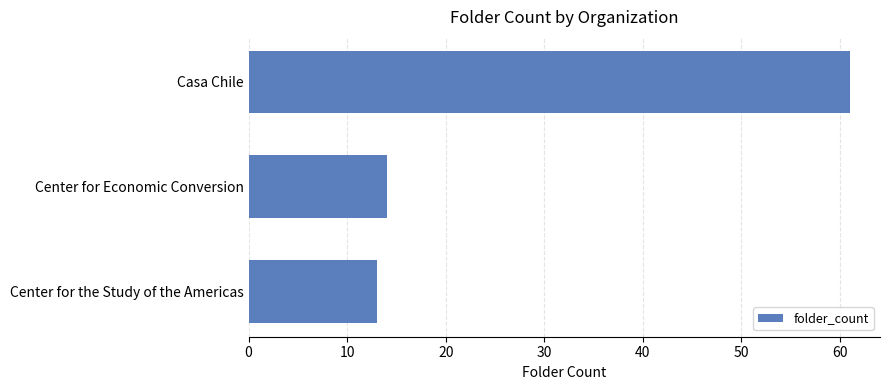

What is the sum of the values at Center for the Study of the Americas and Center for Economic Conversion?

27